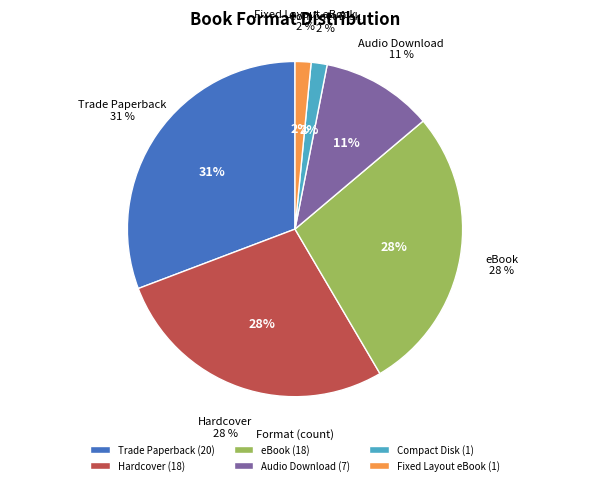

What percentage is the Fixed Layout eBook slice, to the nearest percent?

2%